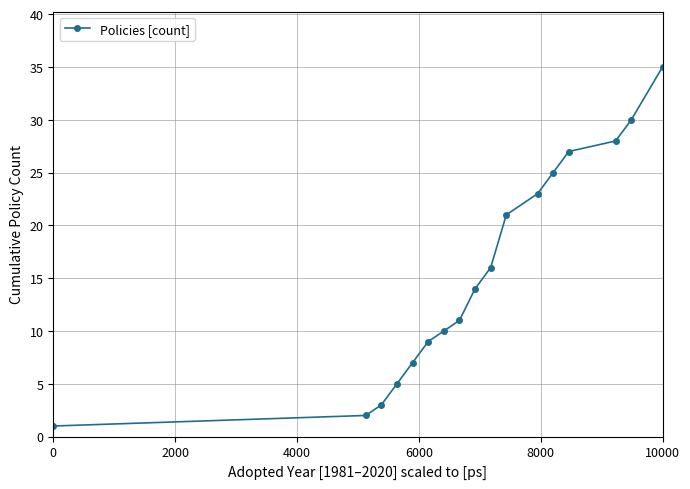

What is the value of the 17th point from the left?

35